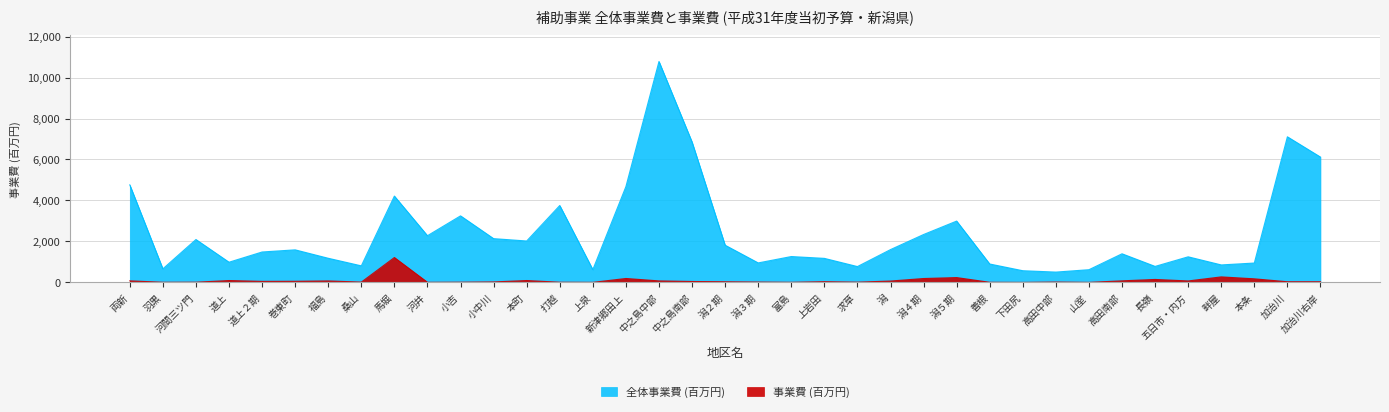

What is the difference between the 事業費 (百万円) values at 馬堀 and 下田尻?

1214